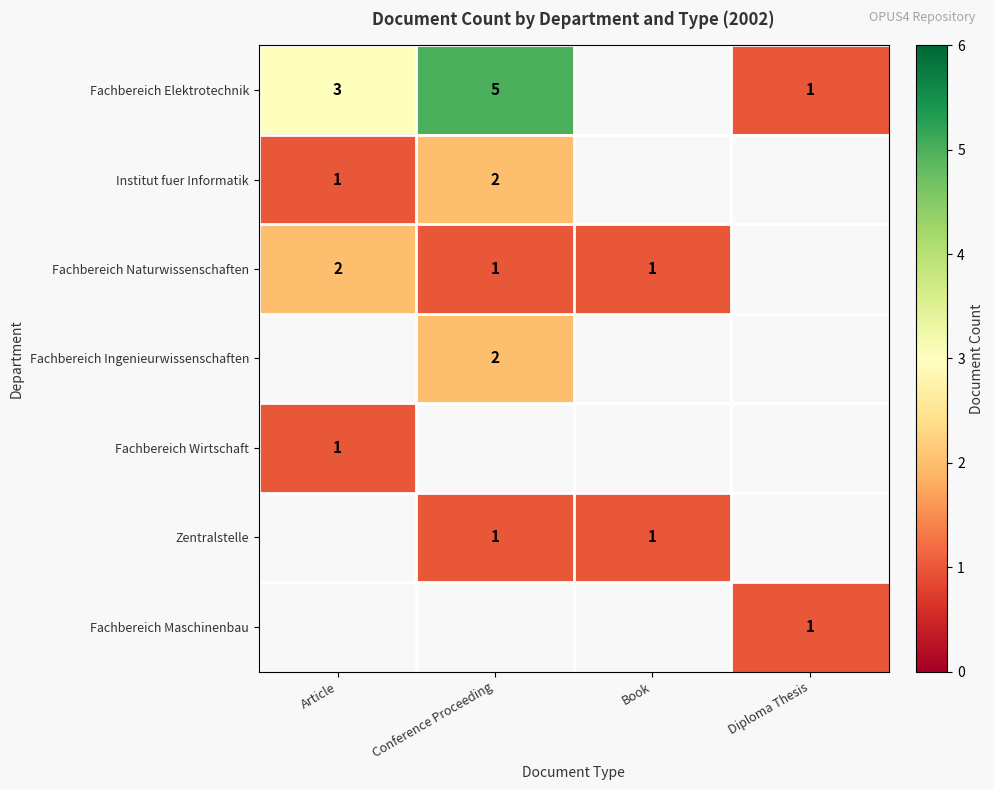

Is it true that Fachbereich Wirtschaft equals 1 at Article?

True